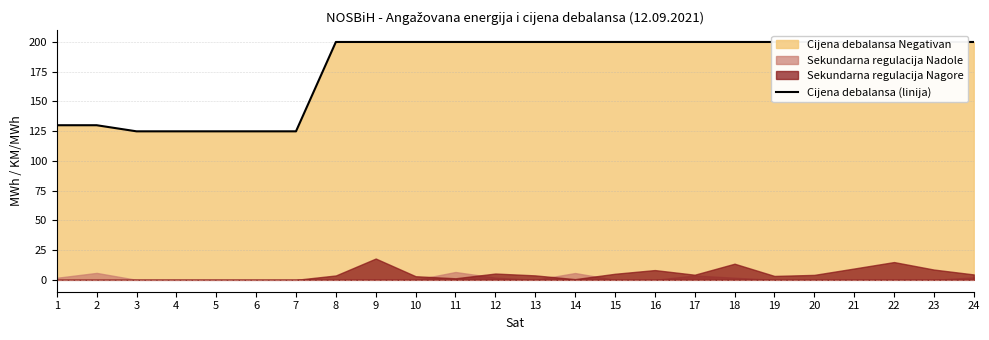

What is the sum of all values?

4284.4